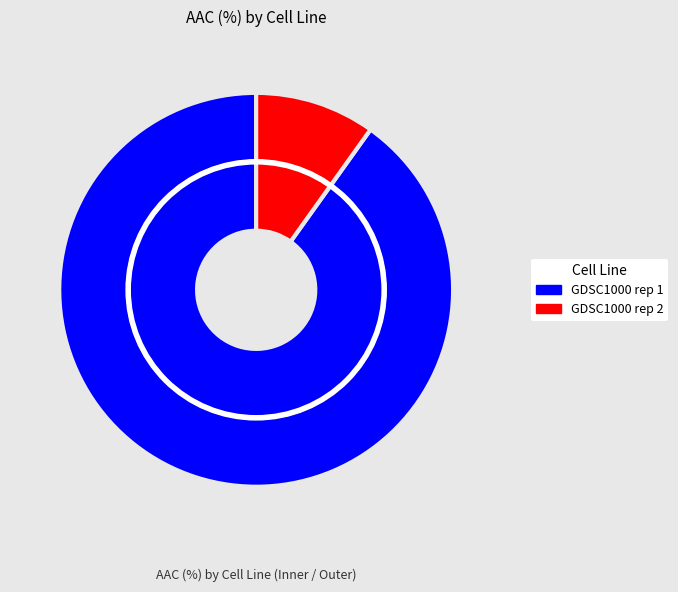

What is the change in value from GDSC1000 rep 1 to GDSC1000 rep 2?

-1.4